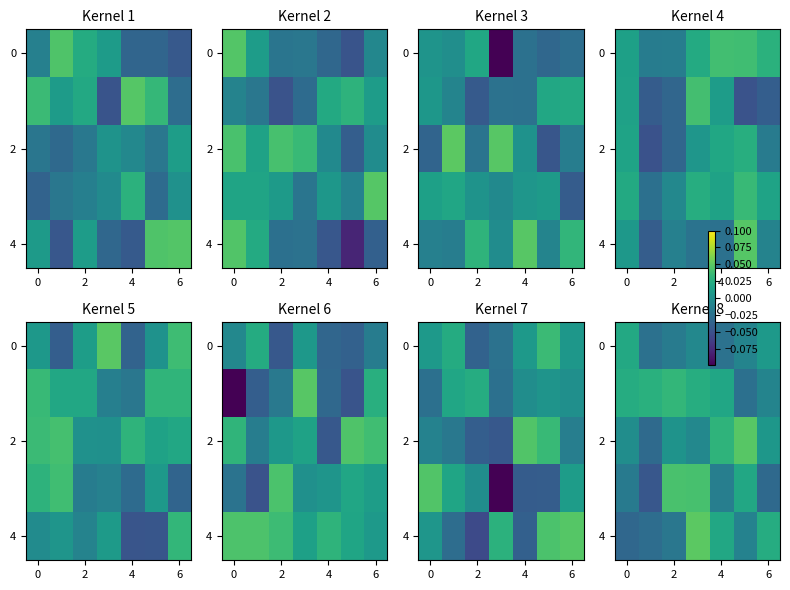

How many values in 0 are below zero?

5